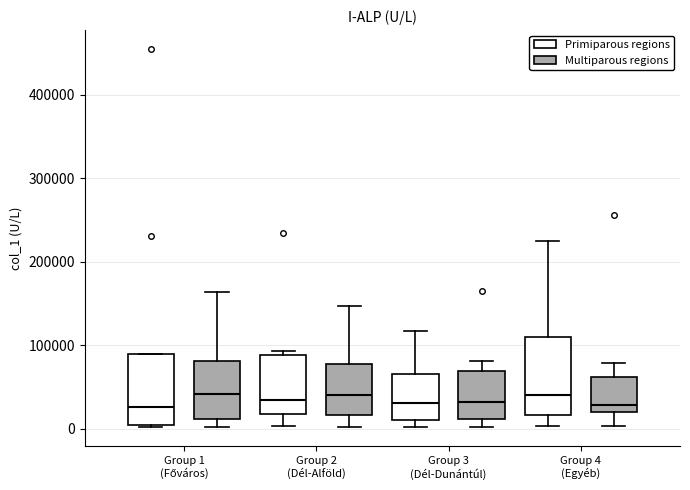

Reading left to right, read every box against the y-axis: the position of its median line, the range the box covers, and the ends of its whiskers. The values are not printed on the chart, so give them approximately, as read against the axis.

Group 1 (Főváros) (Primiparous regions): median 30000, box 0 to 90000, whiskers 0 to 90000
Group 1 (Főváros) (Multiparous regions): median 40000, box 10000 to 80000, whiskers 0 to 160000
Group 2 (Dél-Alföld) (Primiparous regions): median 30000, box 20000 to 90000, whiskers 0 to 90000 (just above the box's upper edge)
Group 2 (Dél-Alföld) (Multiparous regions): median 40000, box 20000 to 80000, whiskers 0 to 150000
Group 3 (Dél-Dunántúl) (Primiparous regions): median 30000, box 10000 to 70000, whiskers 0 to 120000
Group 3 (Dél-Dunántúl) (Multiparous regions): median 30000, box 10000 to 70000, whiskers 0 to 80000
Group 4 (Egyéb) (Primiparous regions): median 40000, box 20000 to 110000, whiskers 0 to 230000
Group 4 (Egyéb) (Multiparous regions): median 30000, box 20000 to 60000, whiskers 0 to 80000